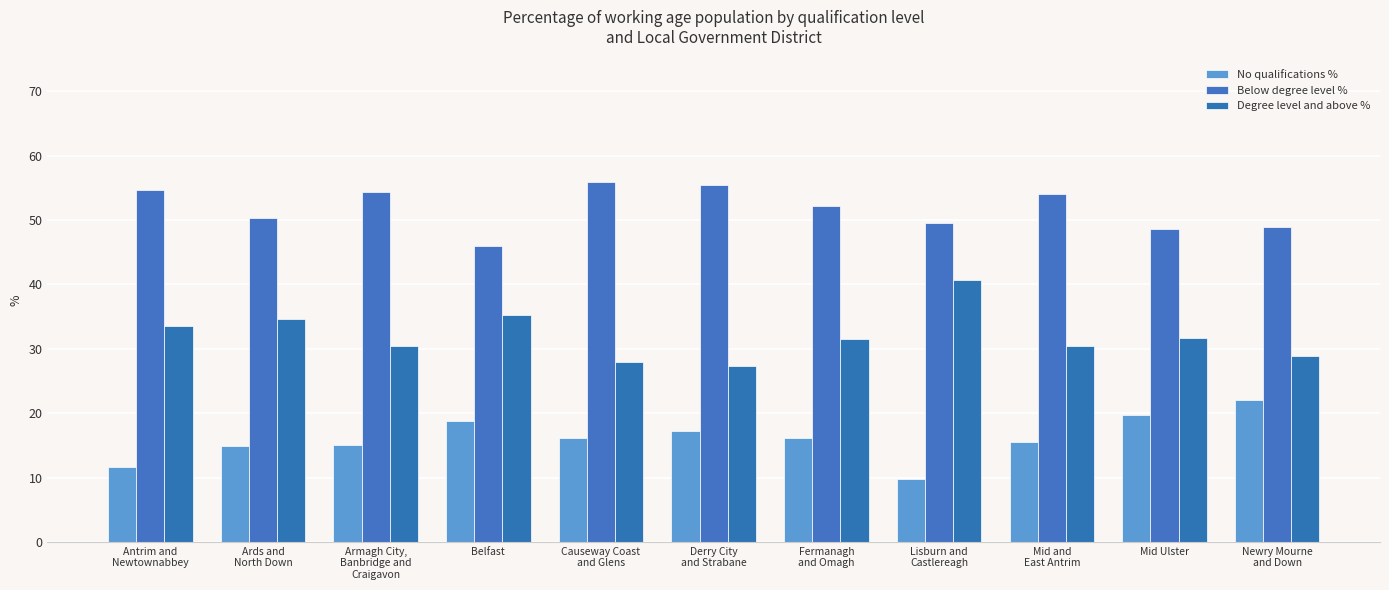

Which series has the largest total across all categories?

Below degree level %